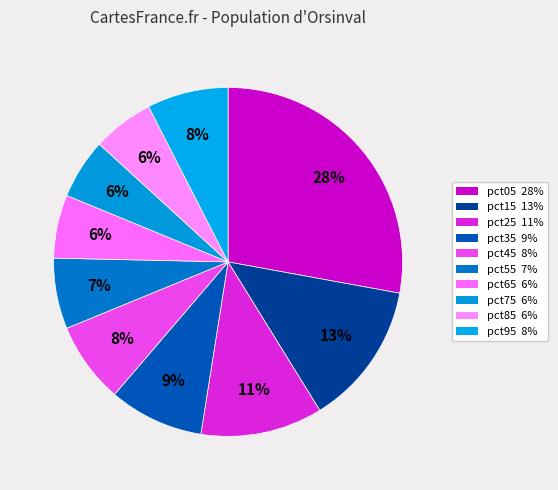

Is pct65 the majority of the pie?

No